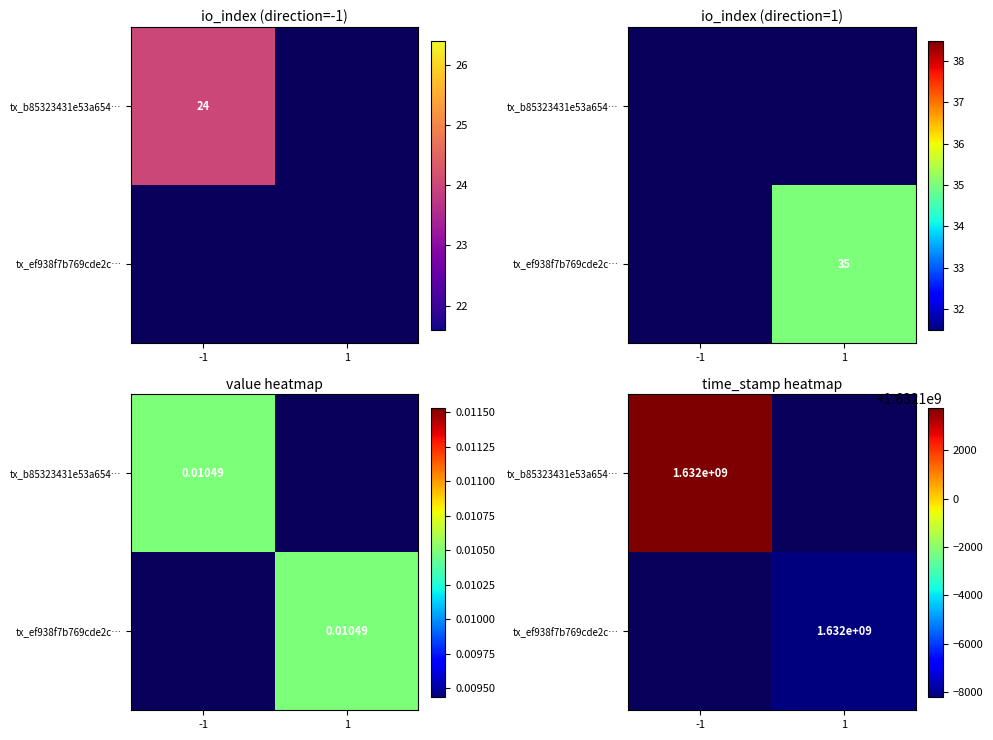

Which series has the largest range (max minus min)?

tx_b85323431e53a654…